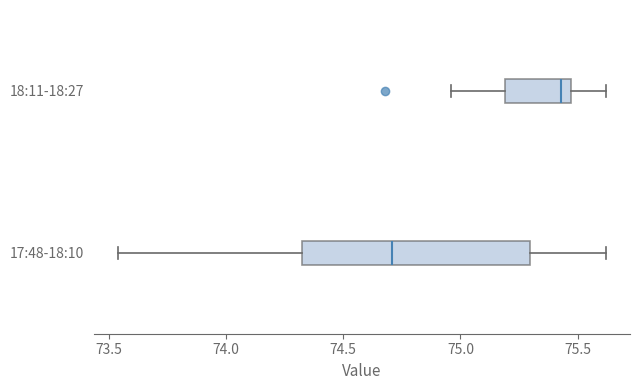

Comparing the boxes themselves (not the whiskers), which one is the widest?

17:48-18:10